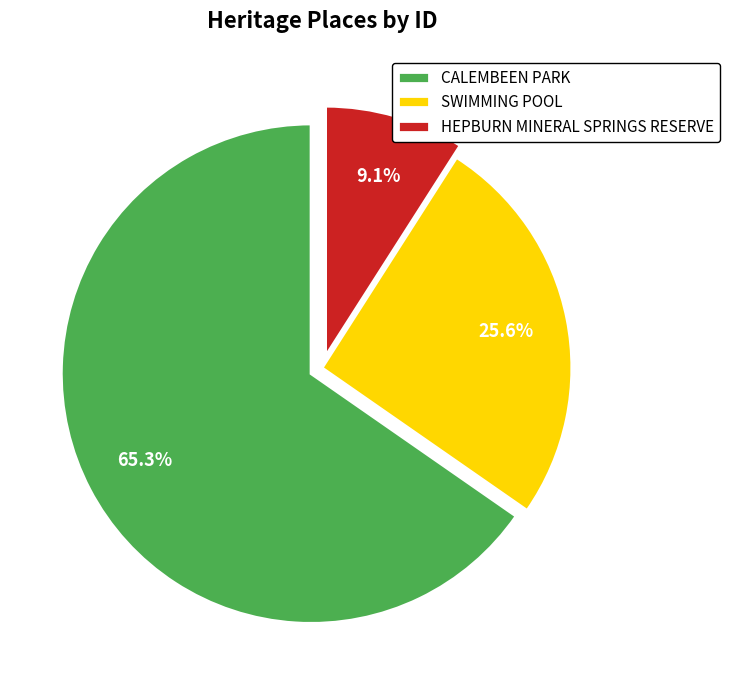

To the nearest percent, what portion does HEPBURN MINERAL SPRINGS RESERVE represent?

9%